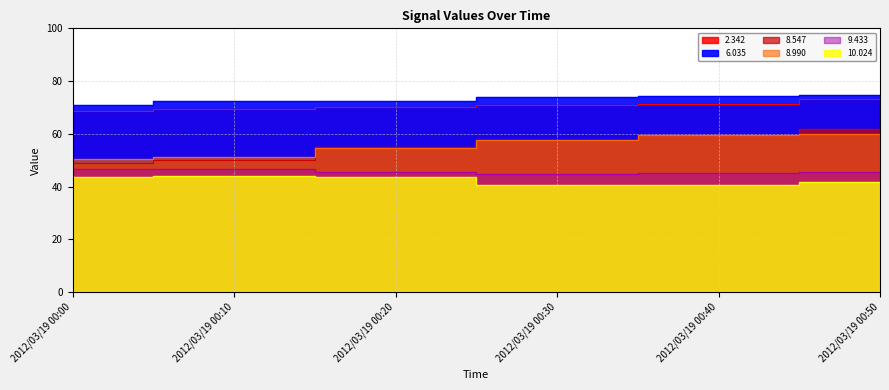

Between 2012/03/19 00:30 and 2012/03/19 00:10, which is larger?

2012/03/19 00:30